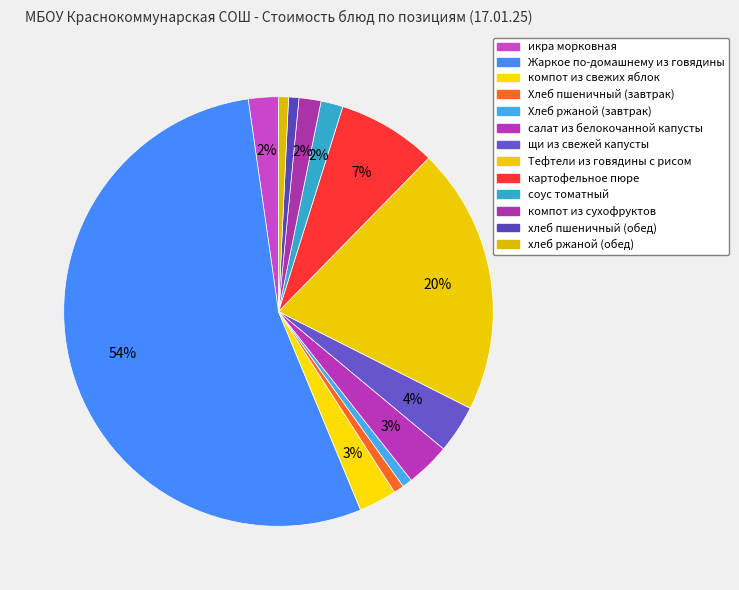

What percentage do Жаркое по-домашнему из говядины and щи из свежей капусты together represent?

57.6%